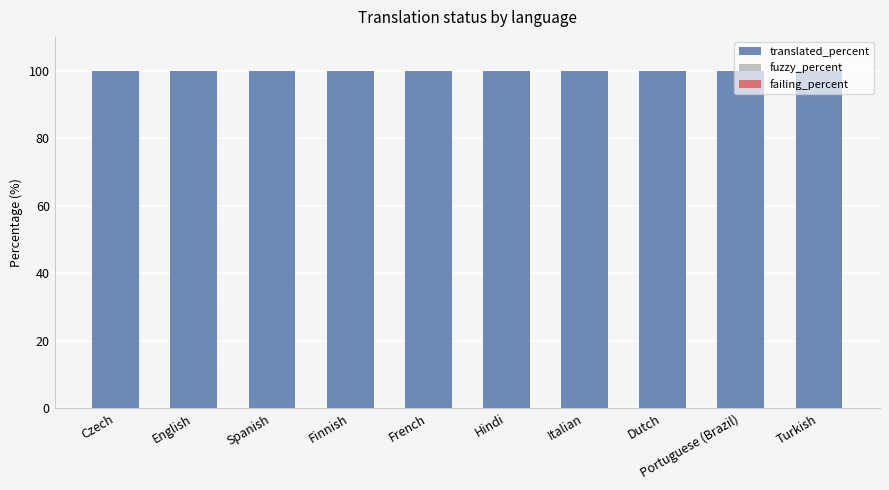

Reading left to right, what are all the values shown in this chart?

translated_percent: Czech=100	English=100	Spanish=100	Finnish=100	French=100	Hindi=100	Italian=100	Dutch=100	Portuguese (Brazil)=100	Turkish=100
fuzzy_percent: Czech=0	English=0	Spanish=0	Finnish=0	French=0	Hindi=0	Italian=0	Dutch=0	Portuguese (Brazil)=0	Turkish=0
failing_percent: Czech=0	English=0	Spanish=0	Finnish=0	French=0	Hindi=0	Italian=0	Dutch=0	Portuguese (Brazil)=0	Turkish=0